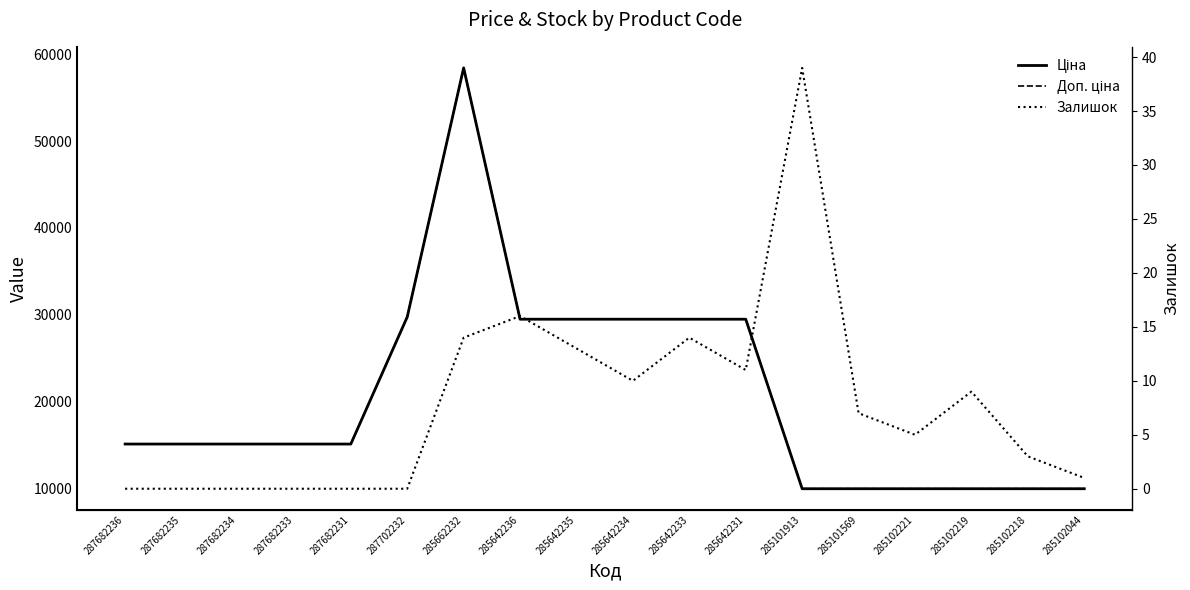

How many data points in Залишок are above 7?

8